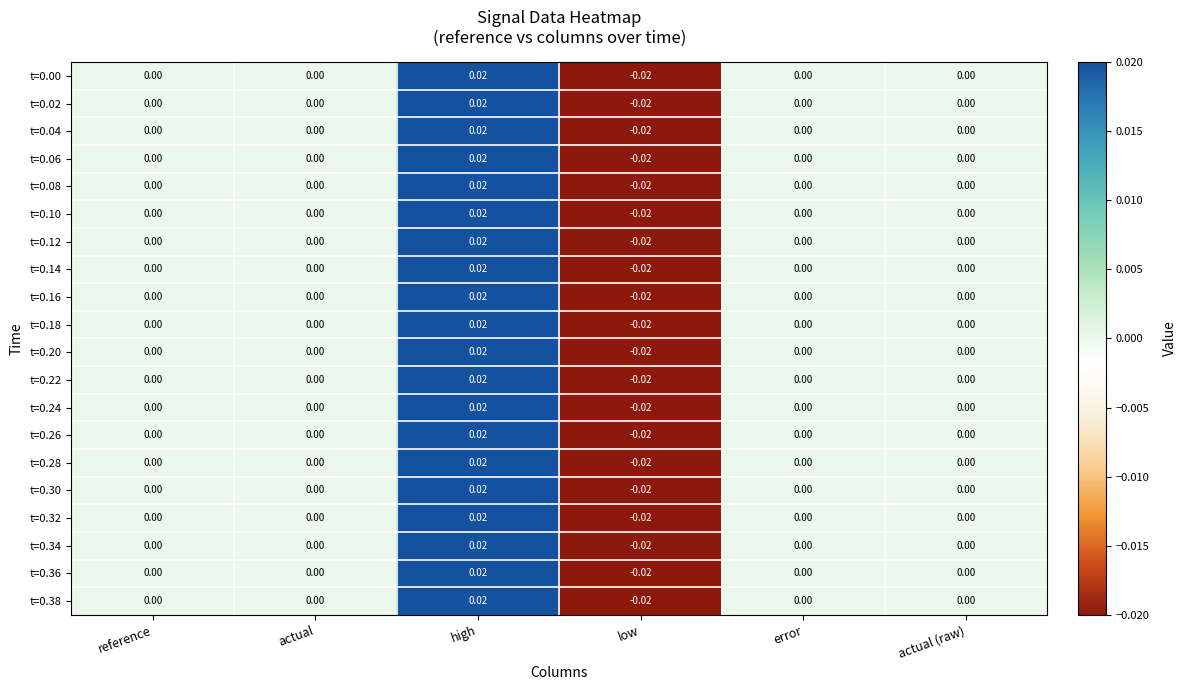

At which category is the sum across all series the highest?

high